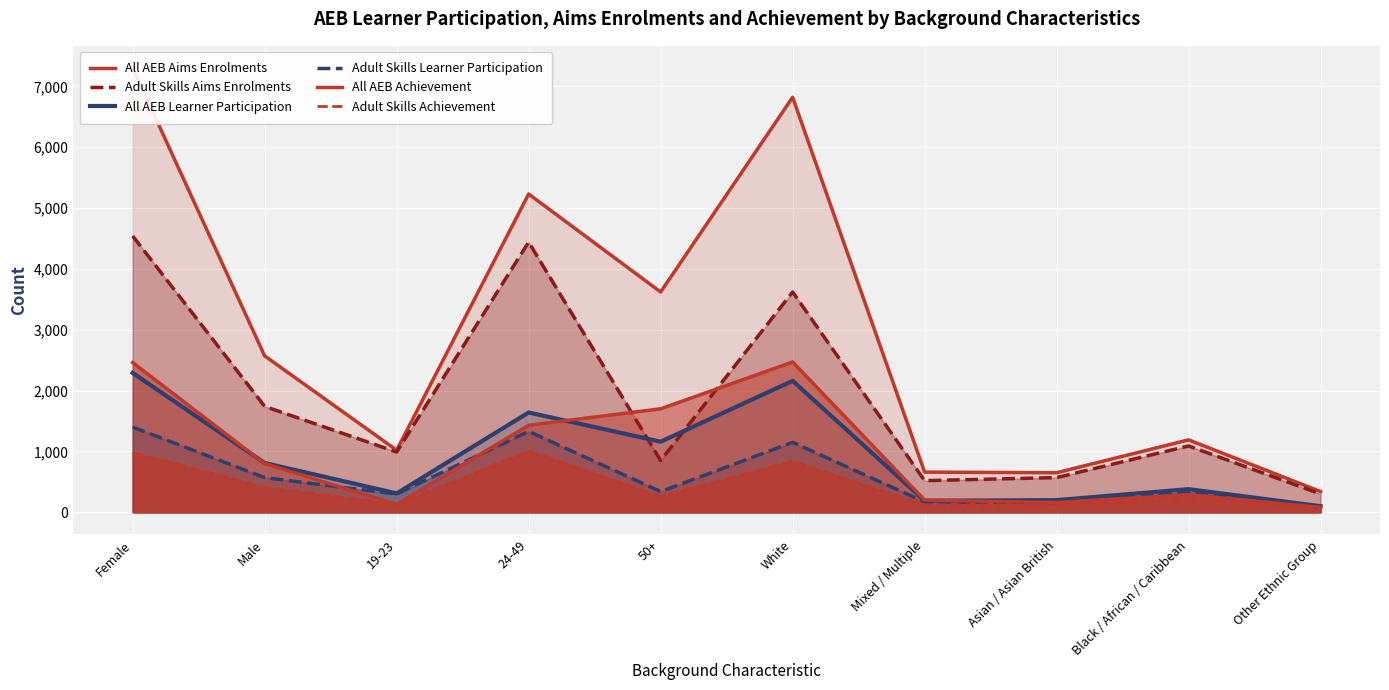

Read the All AEB Aims Enrolments value at Mixed / Multiple, to the nearest 10.

660